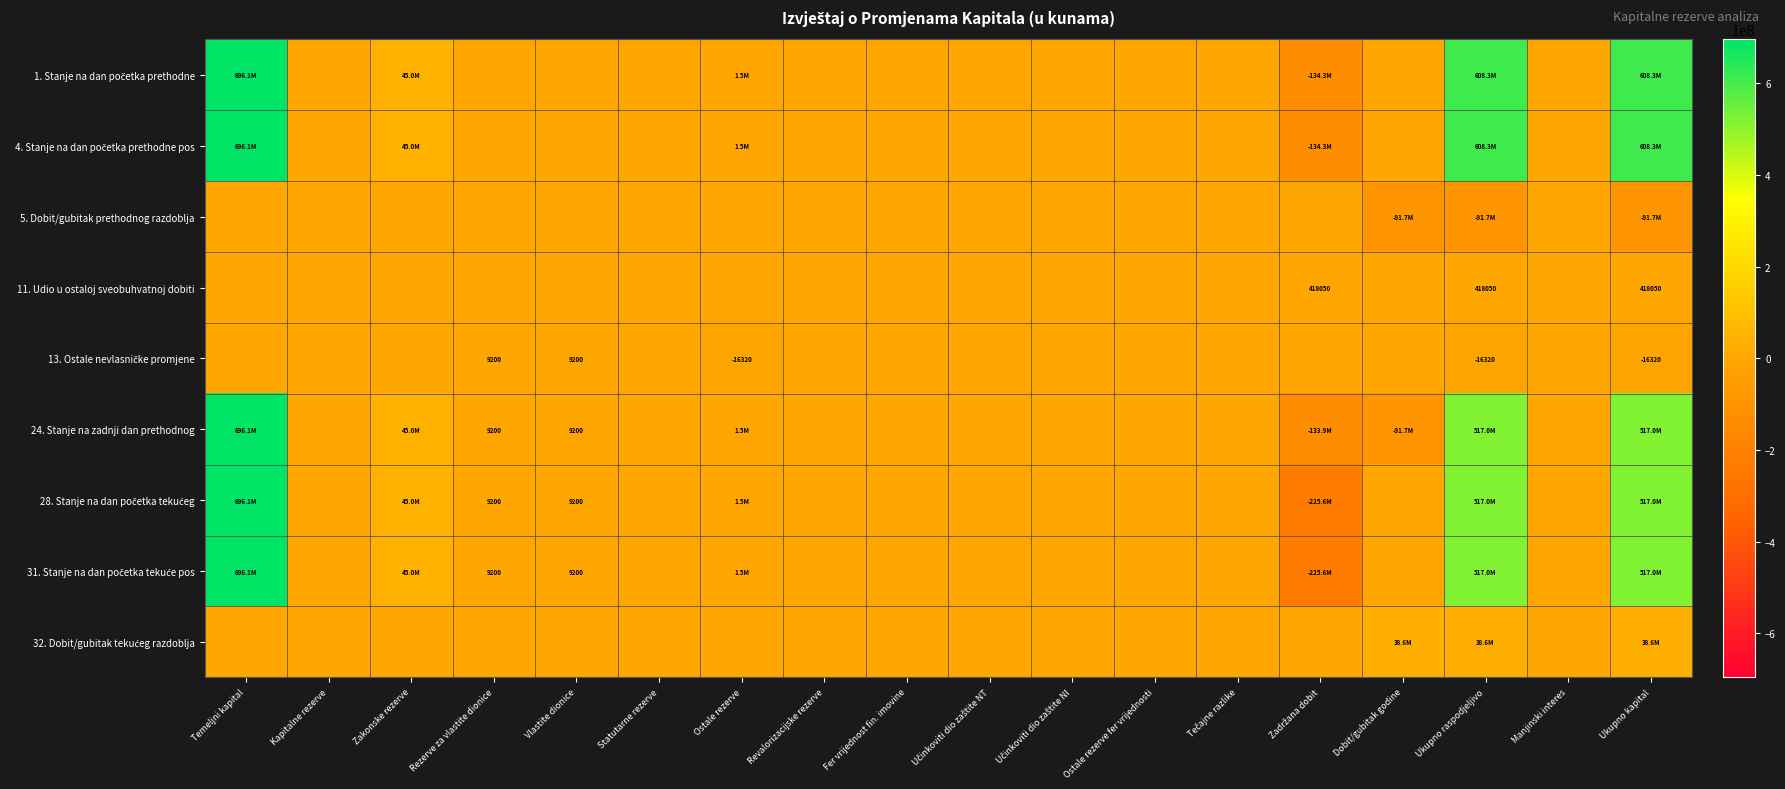

The value of 24. Stanje na zadnji dan prethodnog at Rezerve za vlastite dionice is 15875. True or false?

False